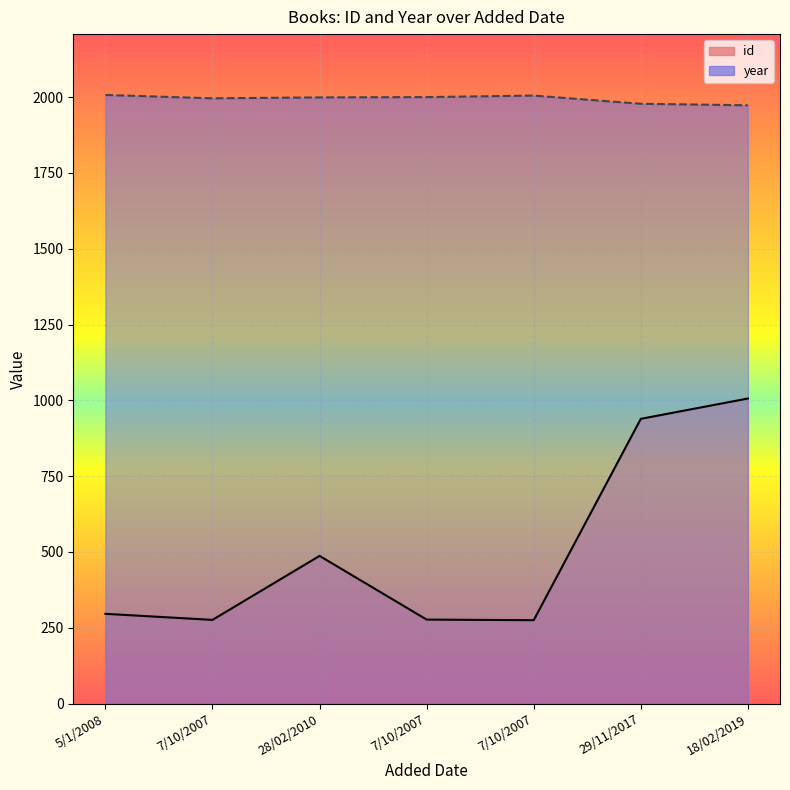

What is the label of the 2nd point from the right?

29/11/2017